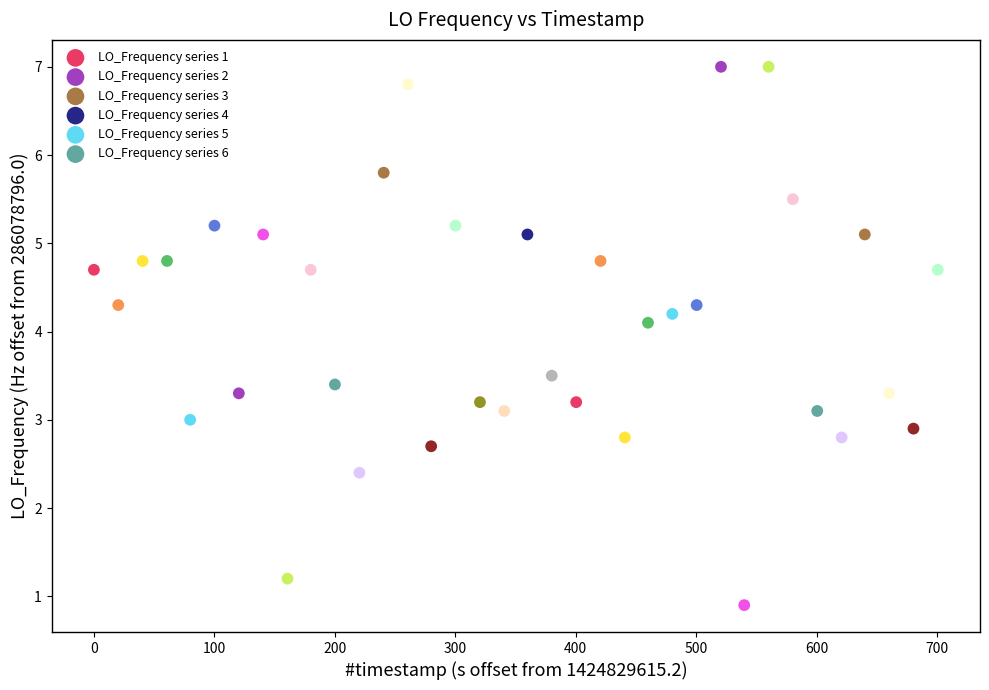

Which series has the widest spread of Y values?

LO_Frequency series 5